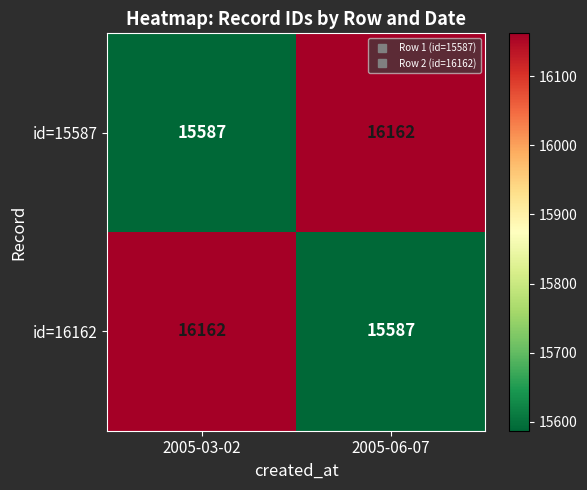

The id=16162 series shows 15587 at 2005-06-07. True or false?

True